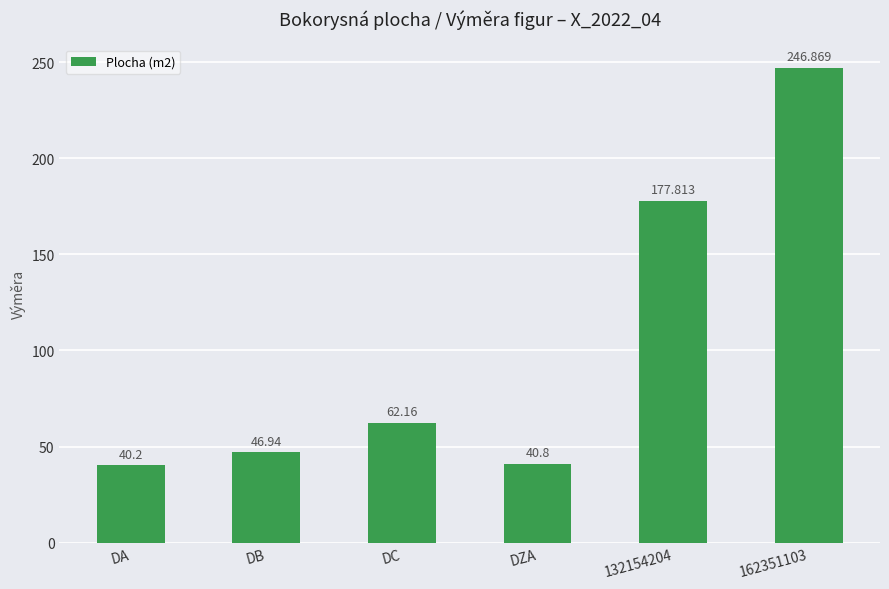

How many data points are less than 62?

3